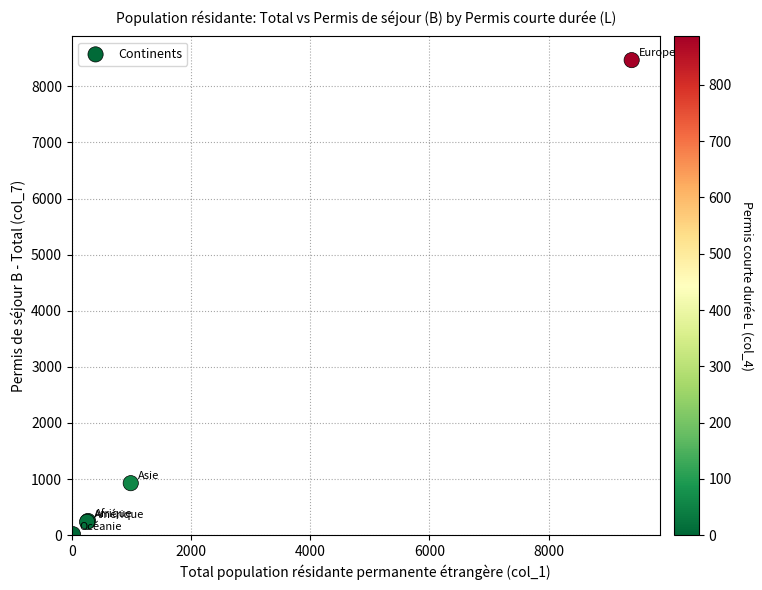

What Y value in the scatter plot is closest to 4243?

927